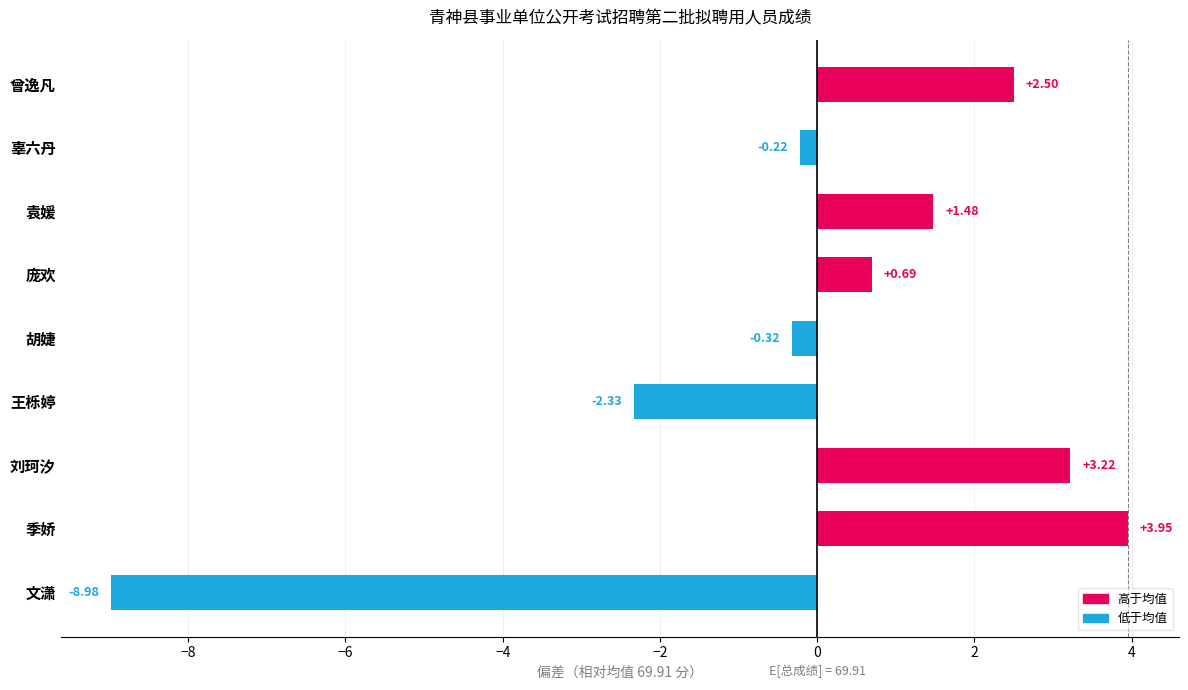

What is the difference between the maximum and minimum values?

12.9